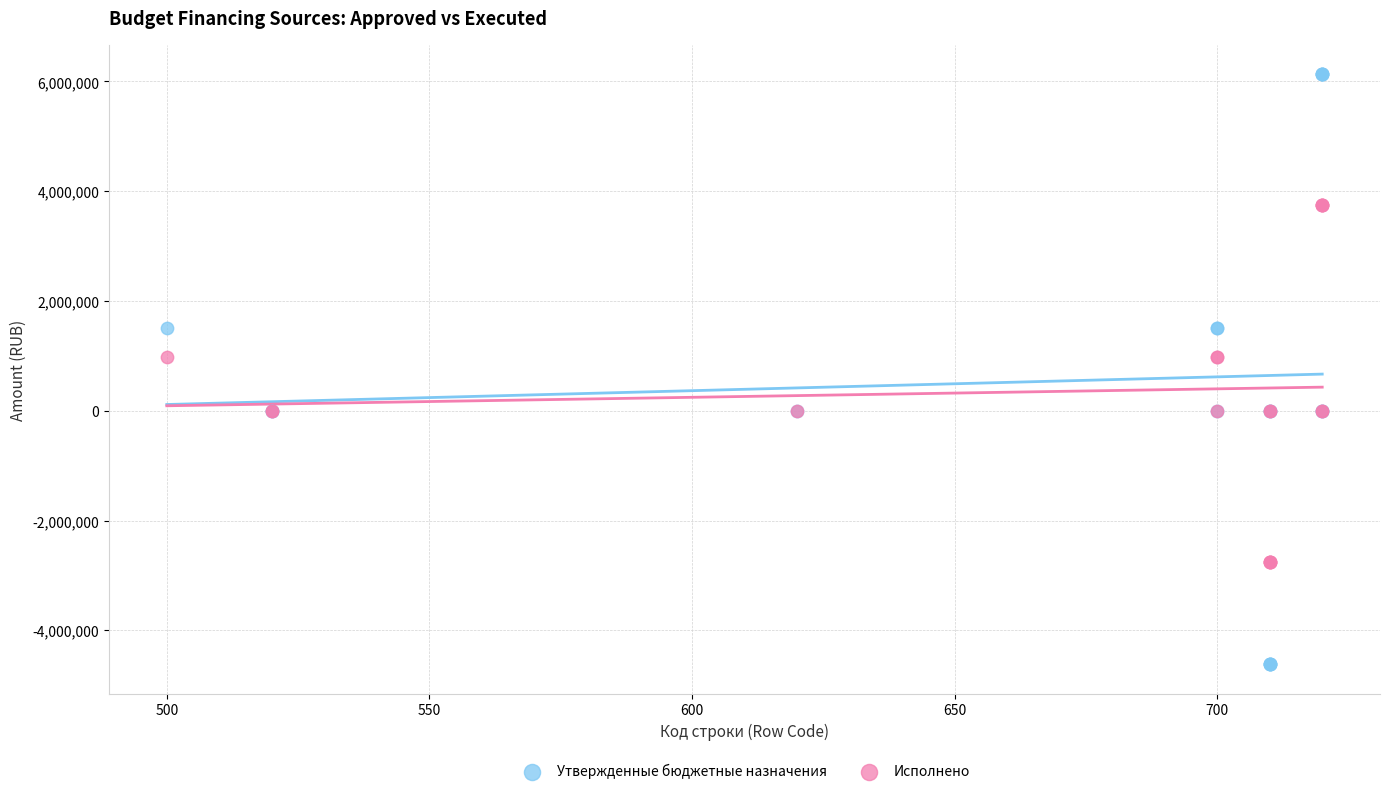

Which series has the widest spread of Y values?

Утвержденные бюджетные назначения